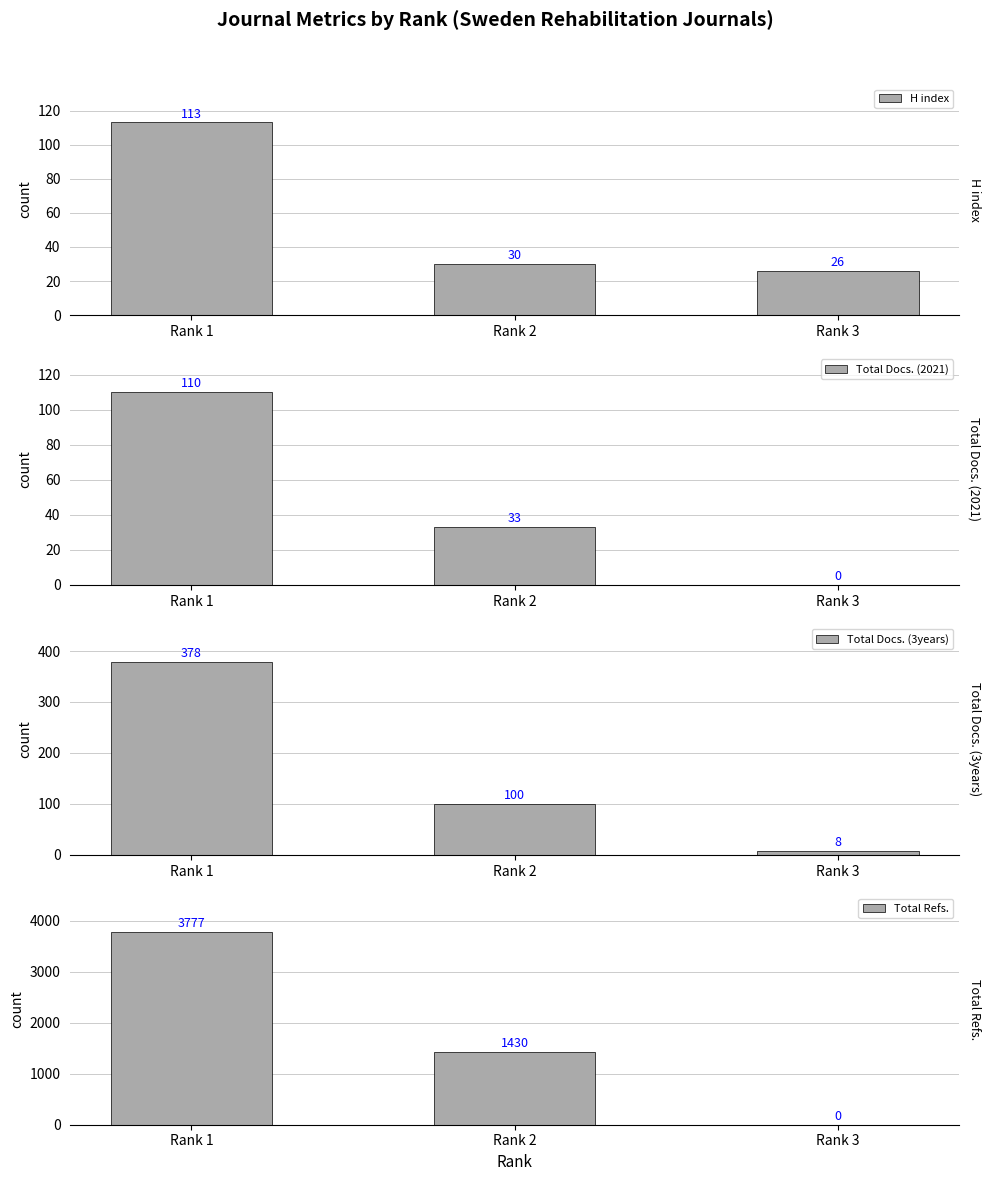

The value of Total Docs. (2021) at Rank 3 is -67. True or false?

False